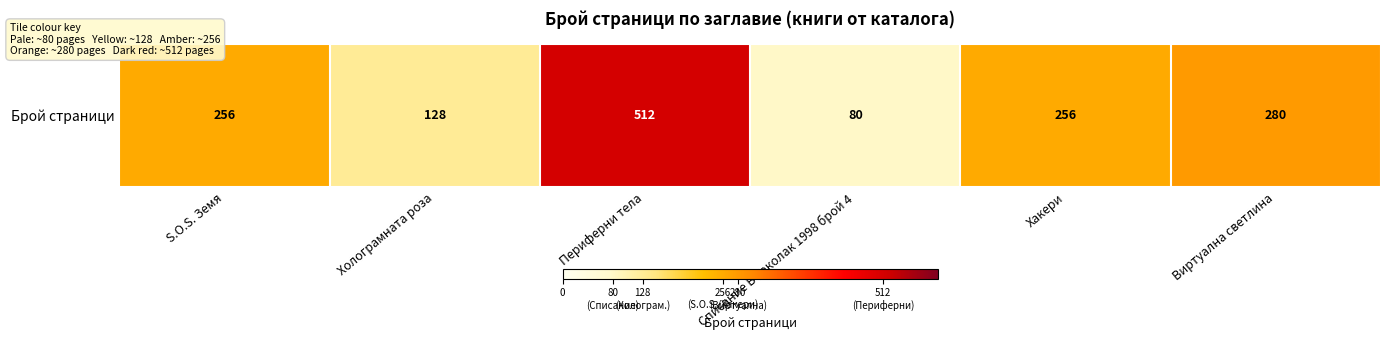

Reading left to right, list all the values displayed in this chart.

S.O.S. Земя=256	Холограмната роза=128	Периферни тела=512	Списание Върколак 1998 брой 4=80	Хакери=256	Виртуална светлина=280